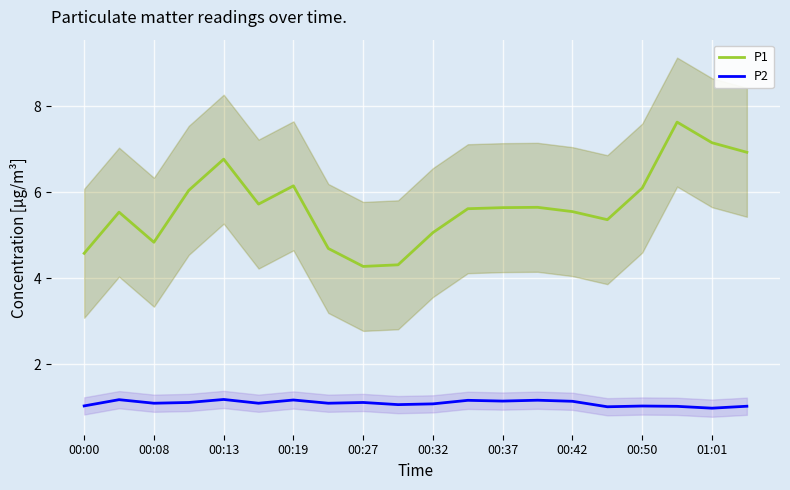

At how many categories does at least one series exceed 2?

20